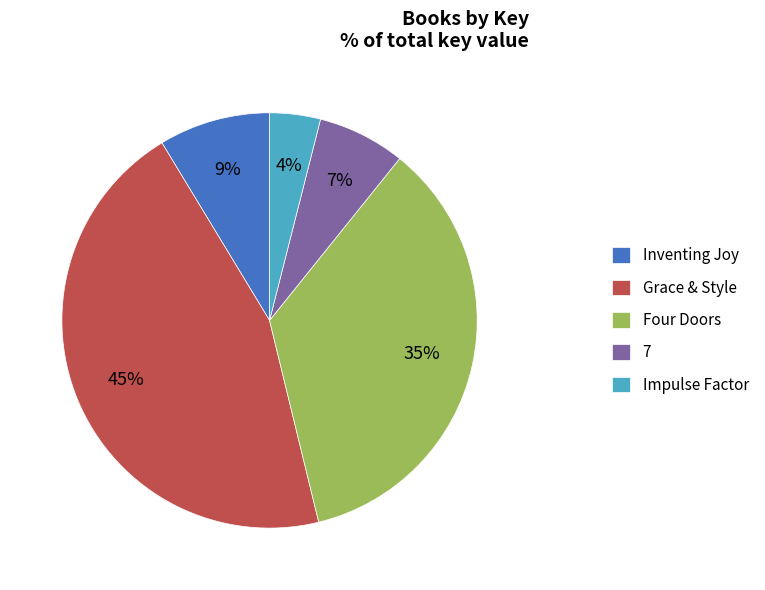

To the nearest percent, what portion does Inventing Joy represent?

9%